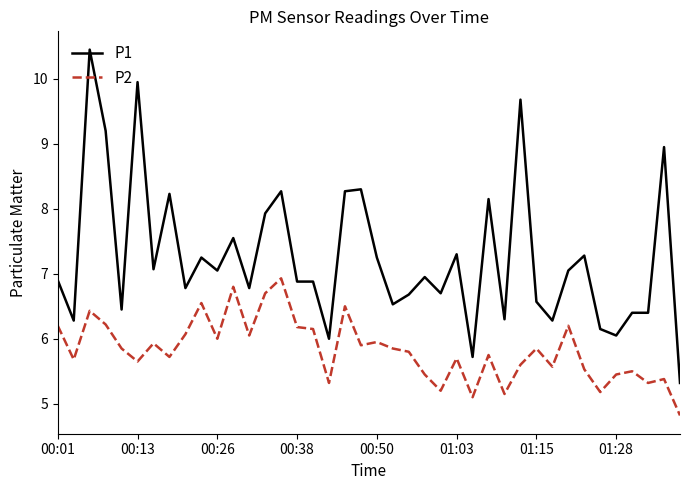

List the series in order of their overall mean, lowest first.

P2, P1